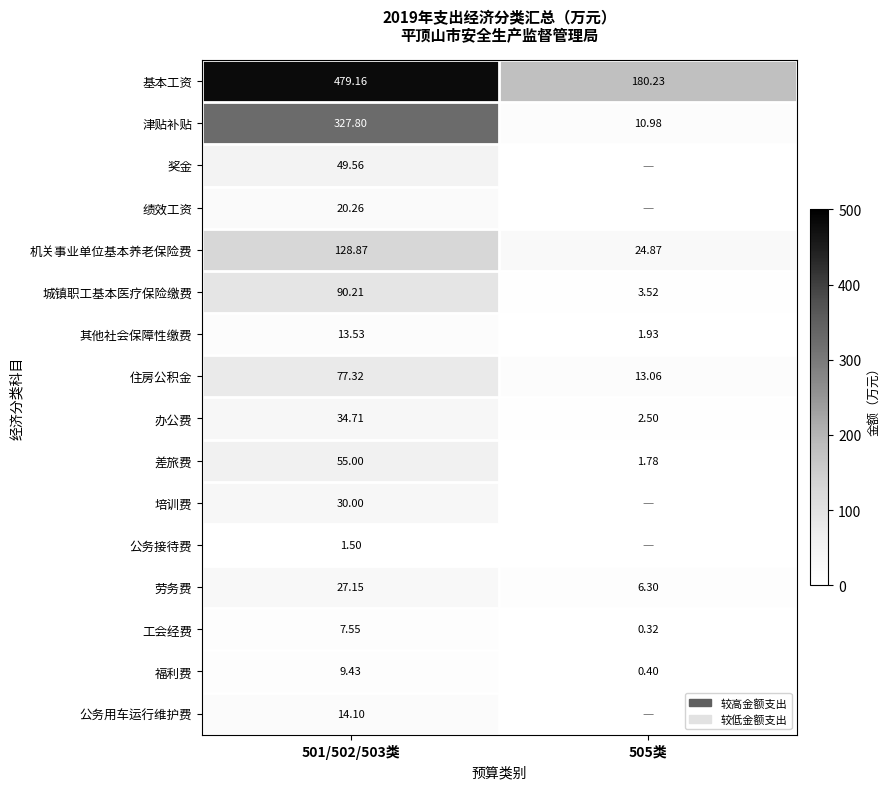

Where is 津贴补贴 nearest to the value 169?

505类